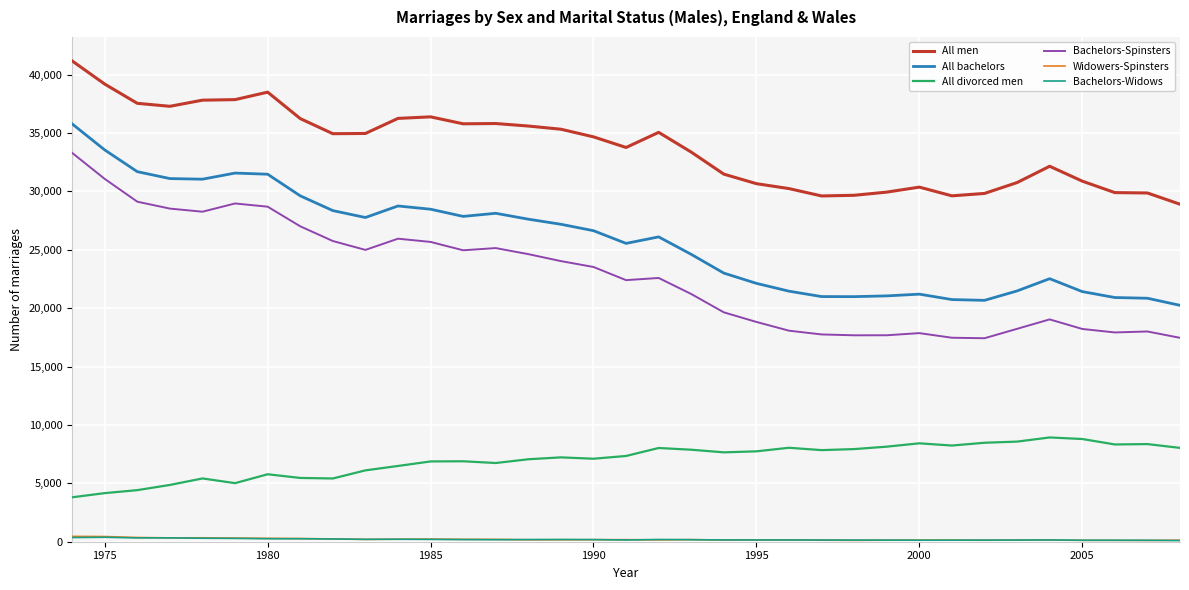

Which series has the largest range (max minus min)?

Bachelors-Spinsters